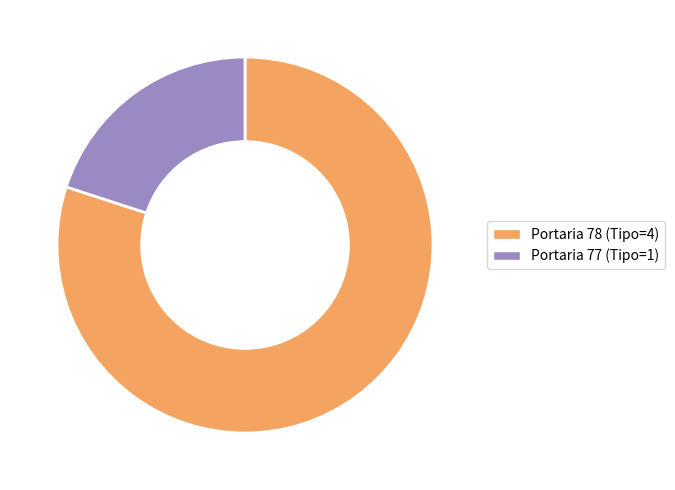

Does Portaria 77 (Tipo=1) represent more than half of the total?

No